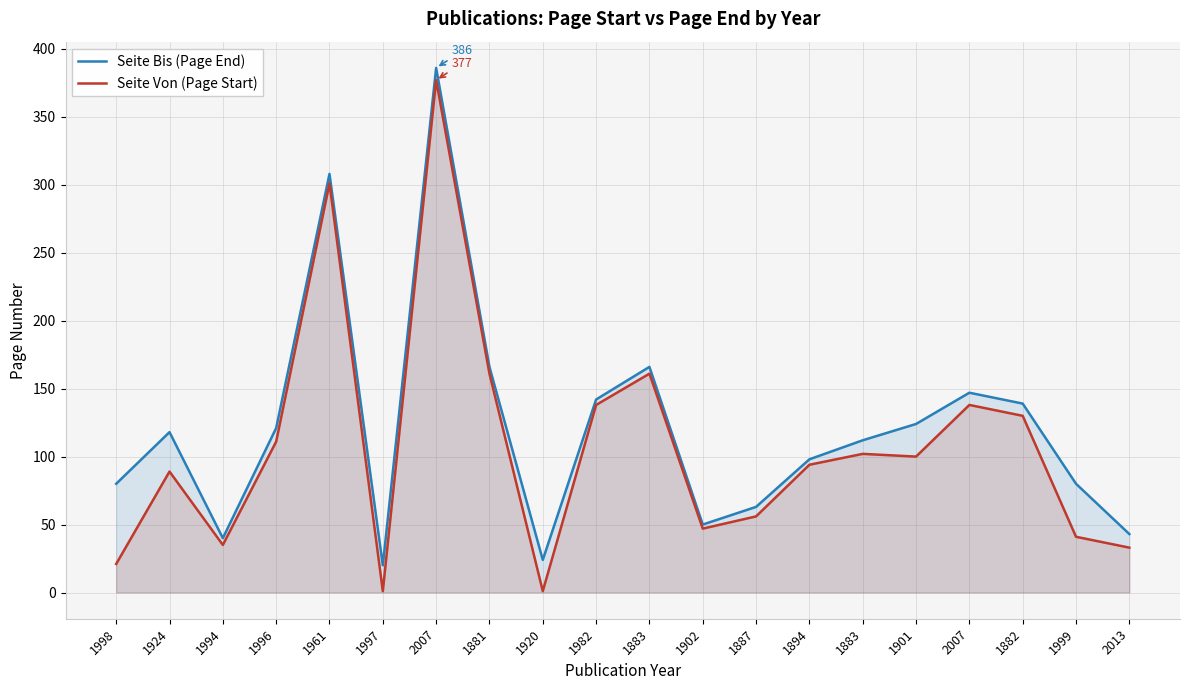

What is the sum of all Seite Bis (Page End) values?

2427